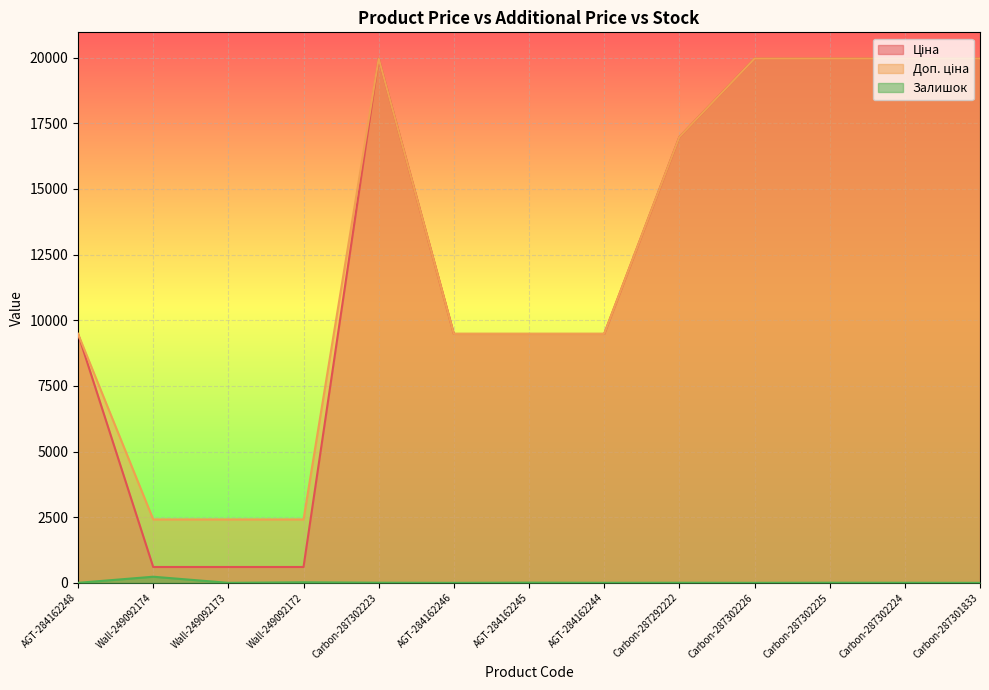

How many interior local valleys does the Залишок series have?

4